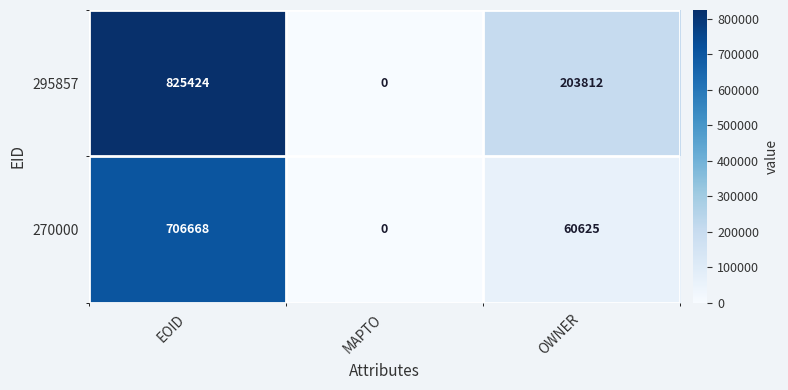

How many data points in 295857 are less than 203812?

1